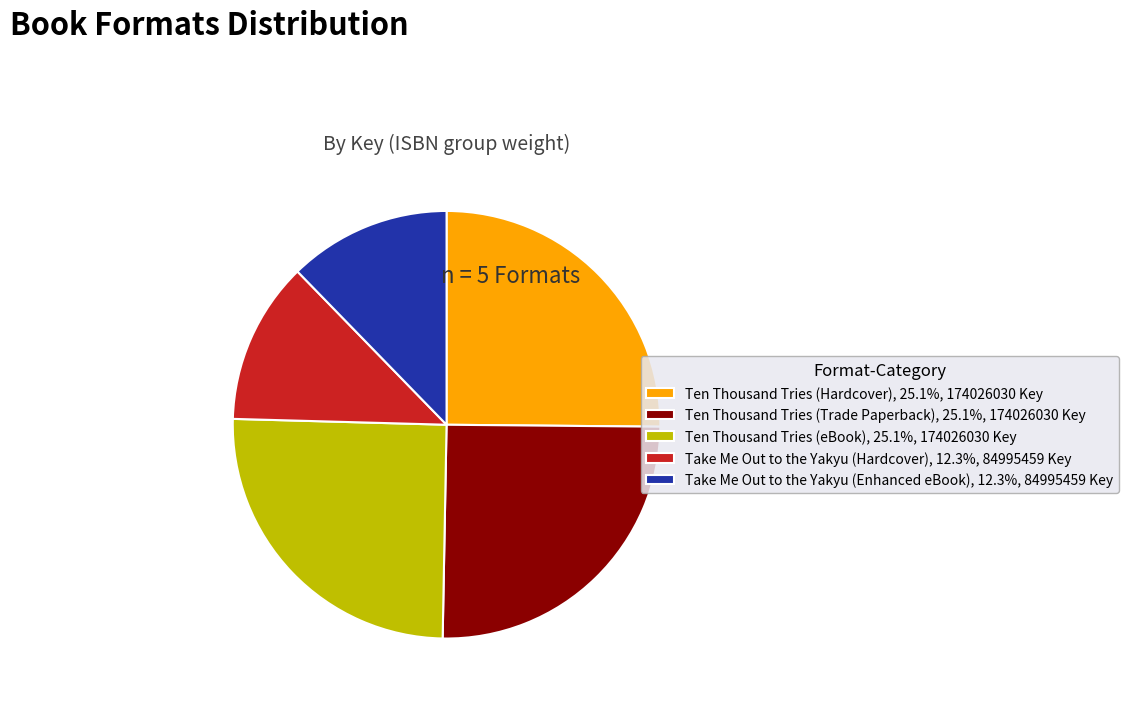

Approximately how many times larger is the value at Ten Thousand Tries (Hardcover), 25.1%, 174026030 Key compared to Ten Thousand Tries (eBook), 25.1%, 174026030 Key?

1.0